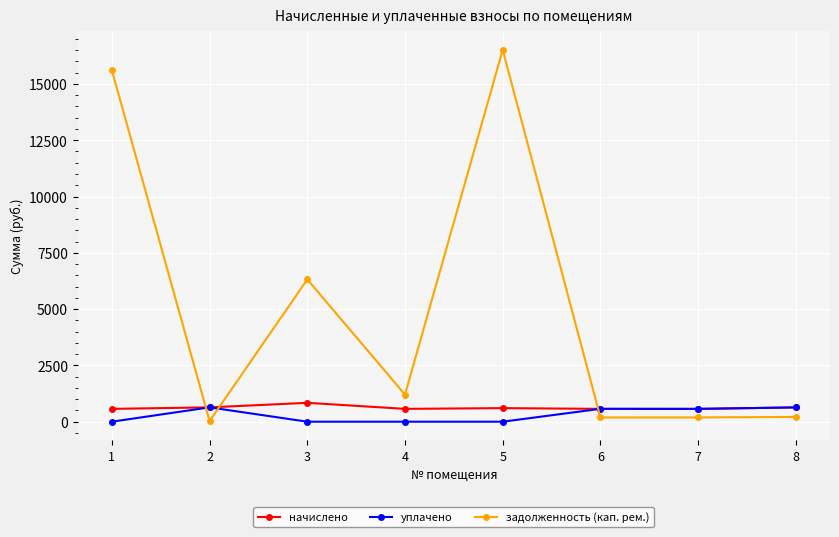

True or false: задолженность (кап. рем.) and начислено intersect in this chart.

True